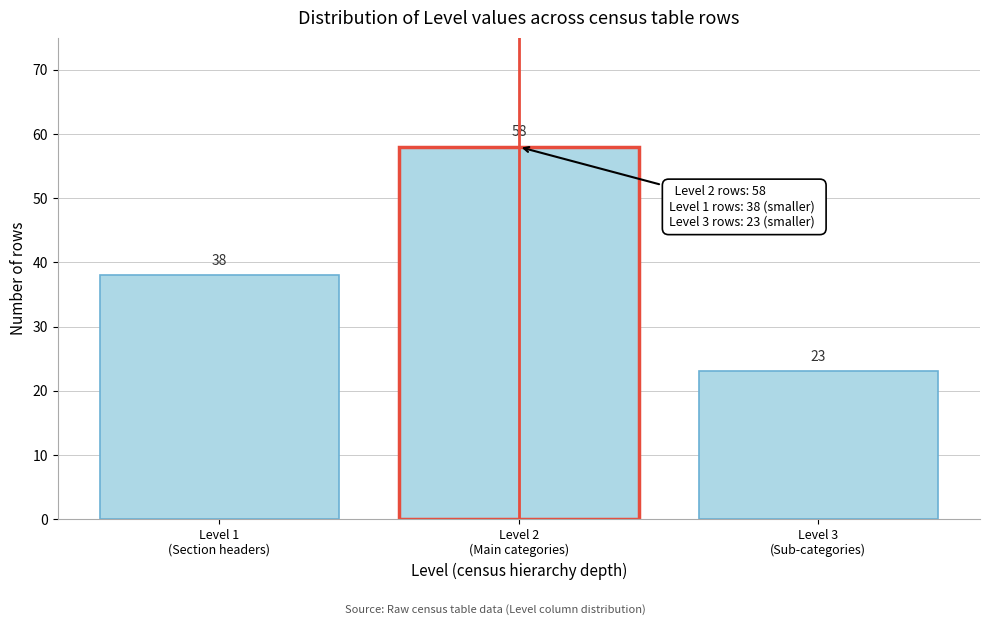

Reading left to right, transcribe all the data shown in this chart.

38	58	23